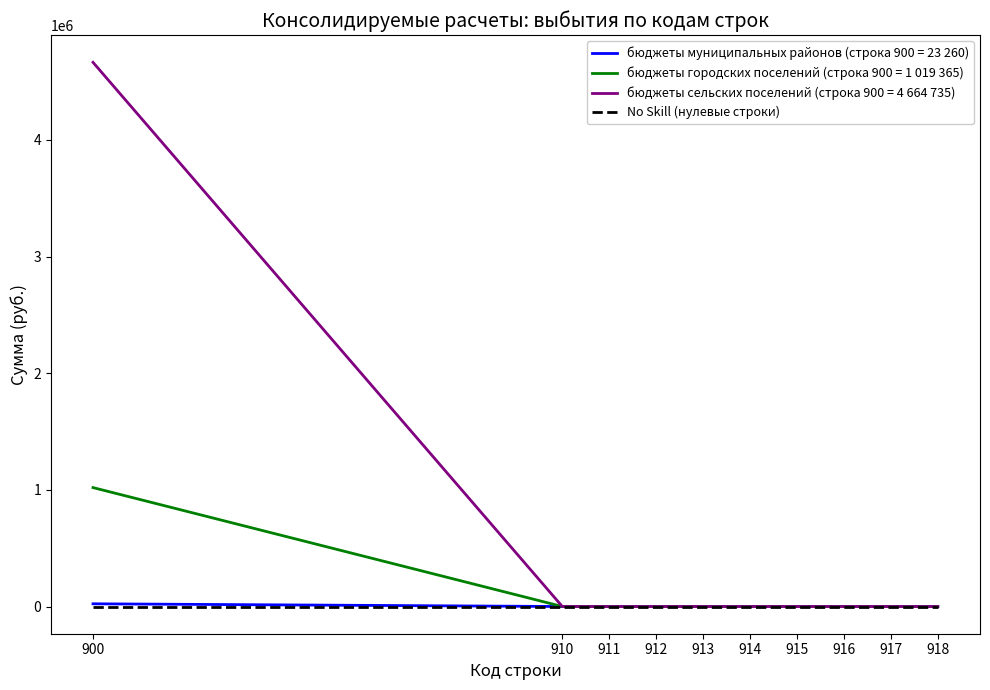

The value of бюджеты городских поселений (строка 900 = 1 019 365) at 918 is 0. True or false?

True